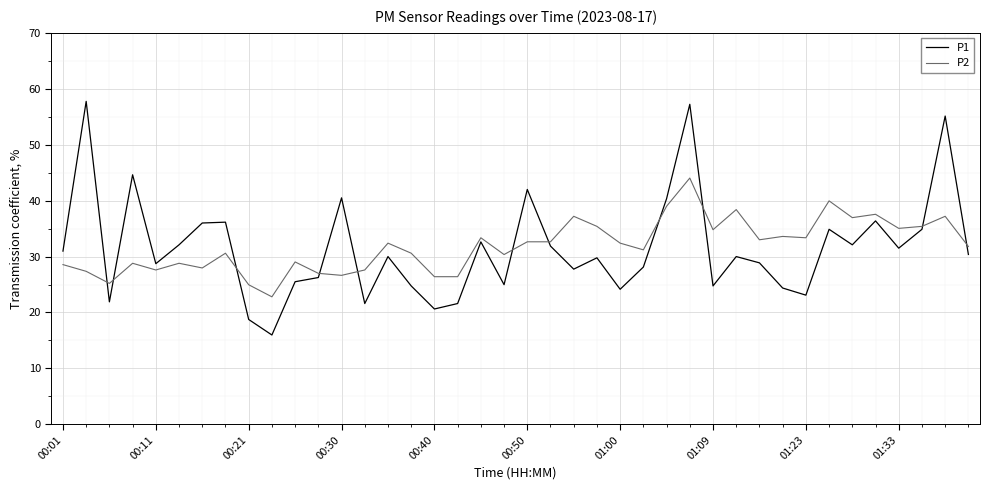

What is the lowest value of the P1 series?

16.0